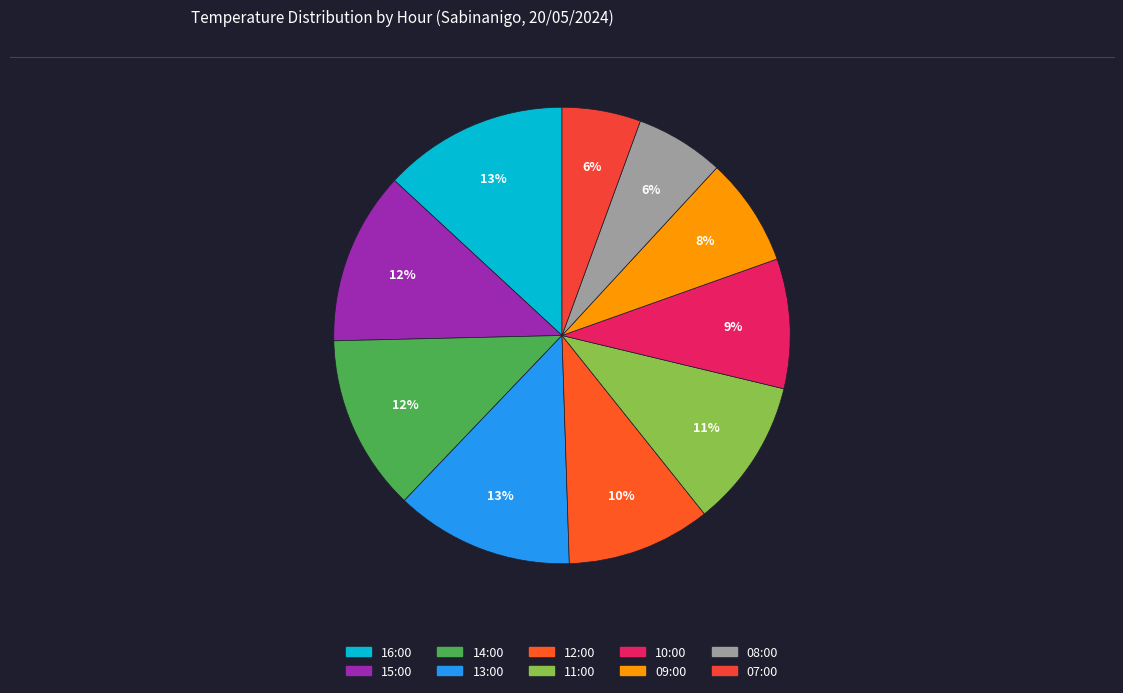

Does 11:00 account for over 50% of the chart?

No